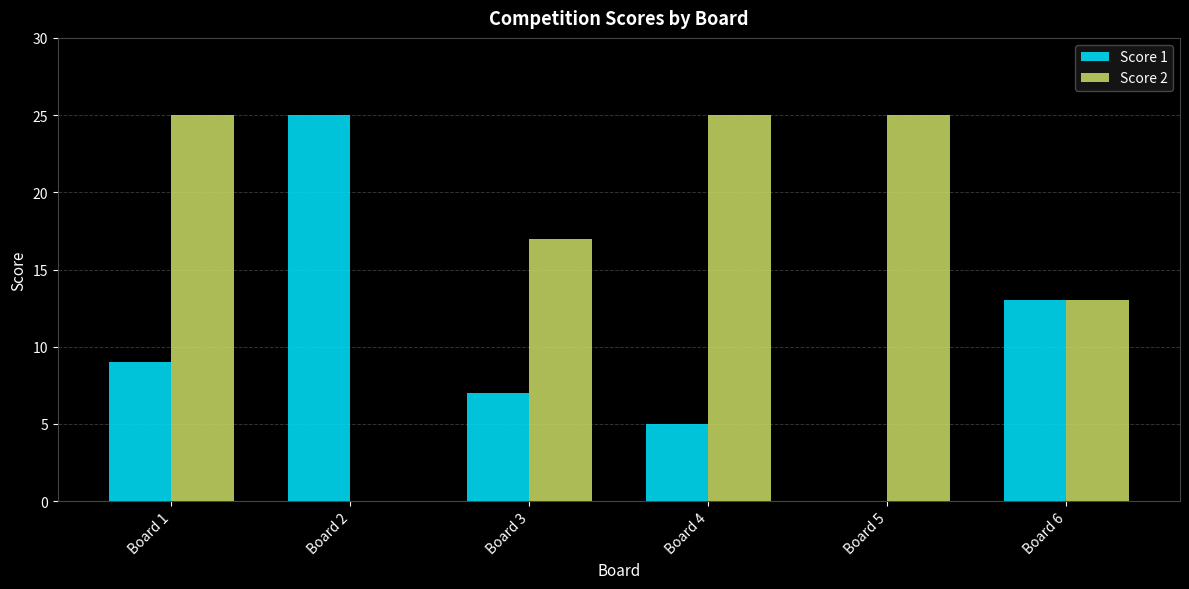

True or false: Score 2 has a value of 28 at Board 3.

False